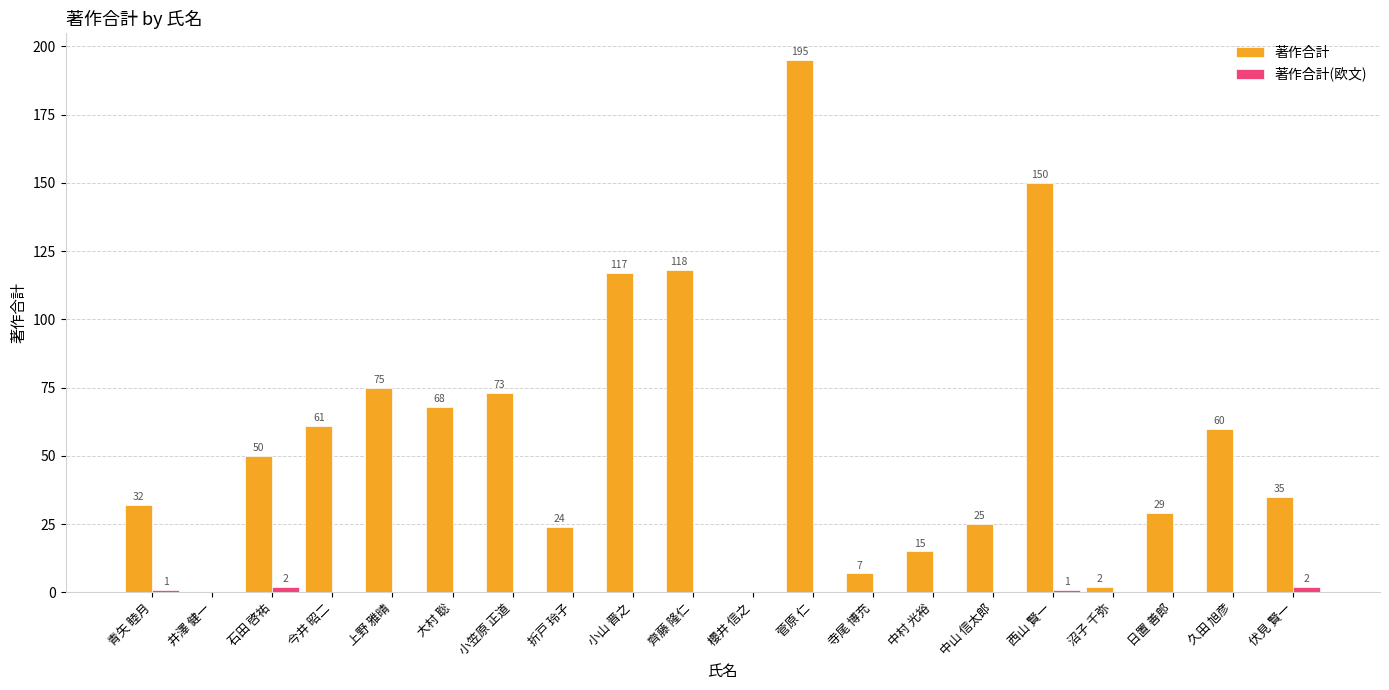

How many positive values does the 著作合計 series have?

18